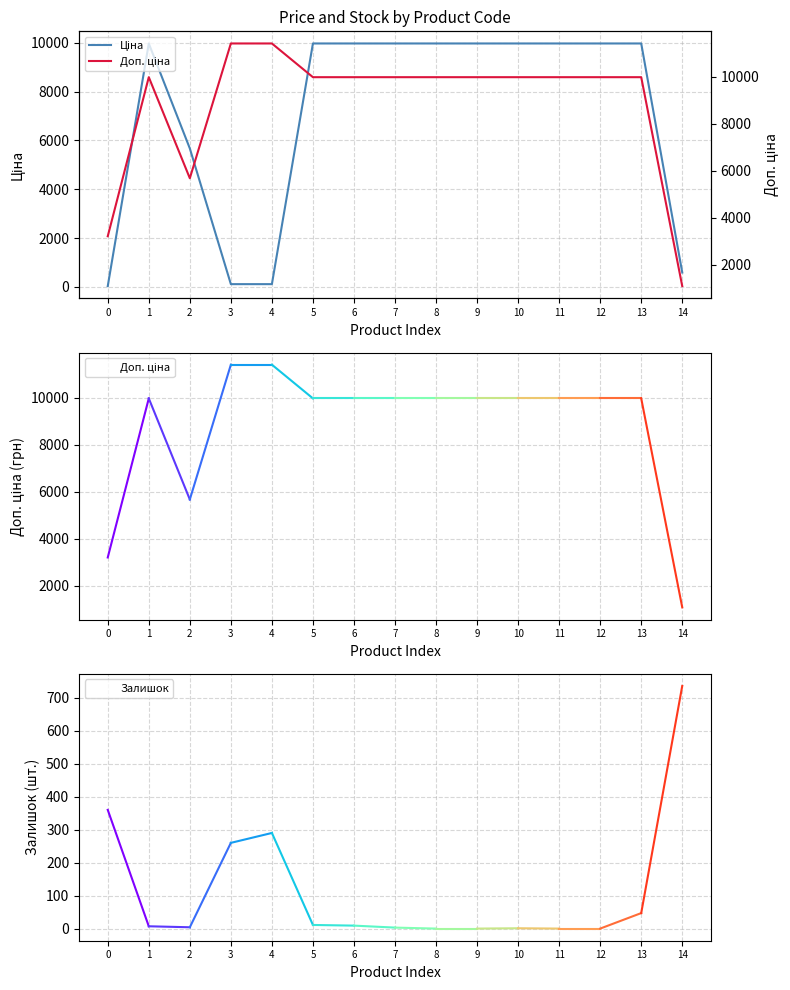

Is it true that Залишок equals 9.0 at 6?

True